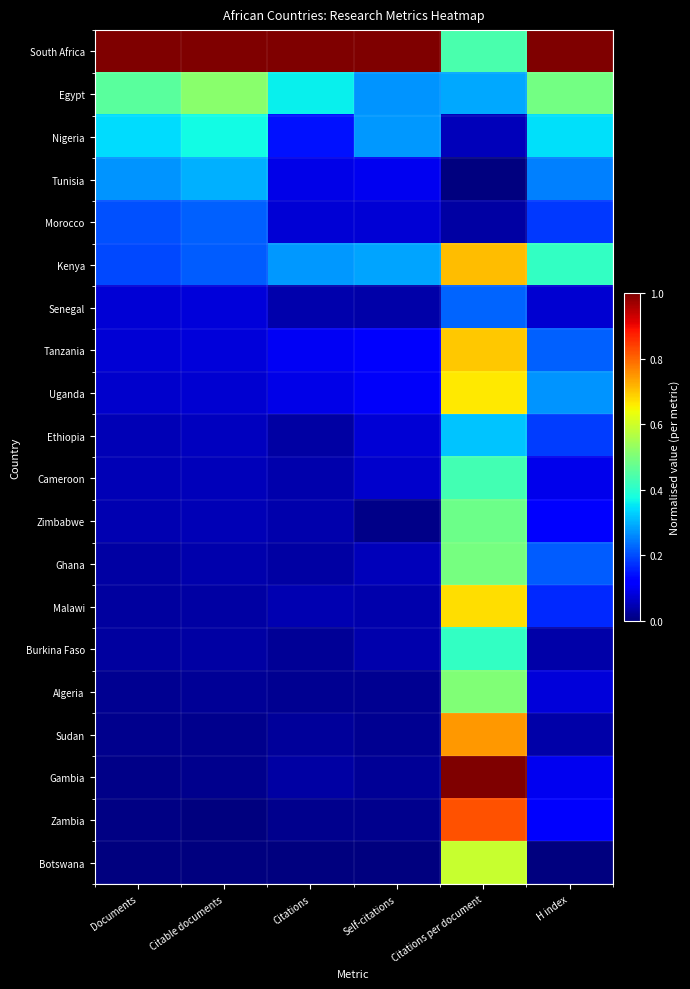

Between Citations per document and Citations, which is larger?

Citations